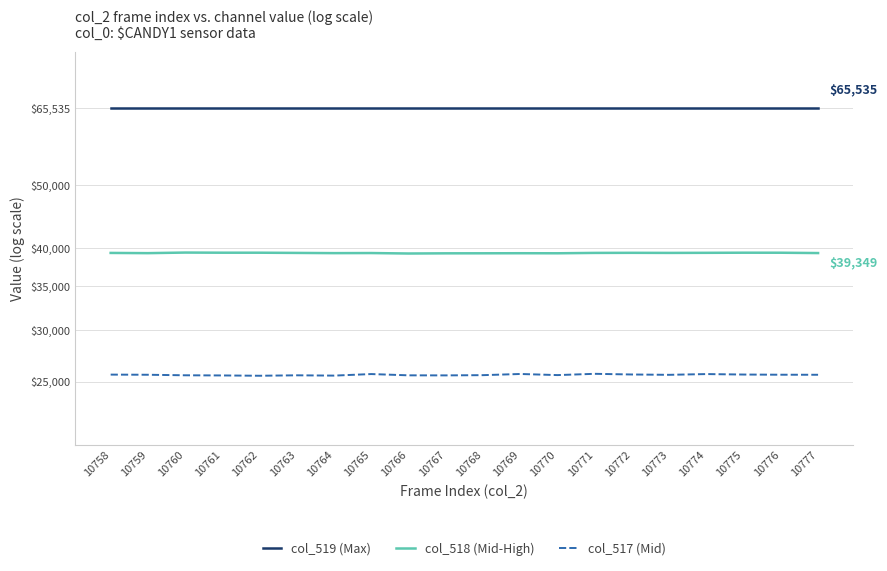

The value of col_518 (Mid-High) at 10765 is 64163. True or false?

False